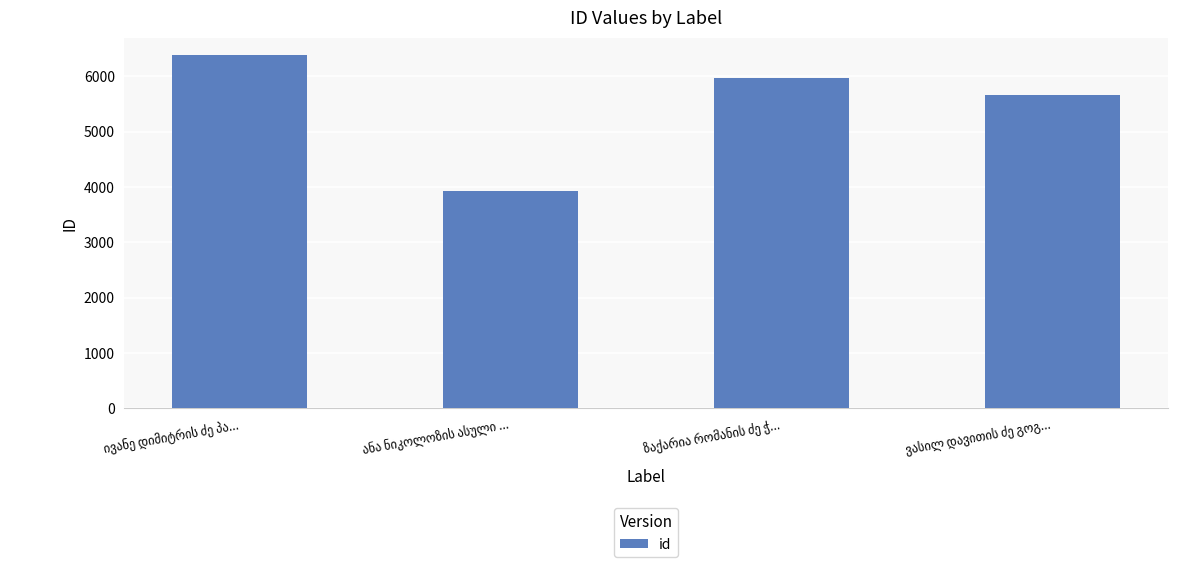

What is the greatest value displayed?

6376